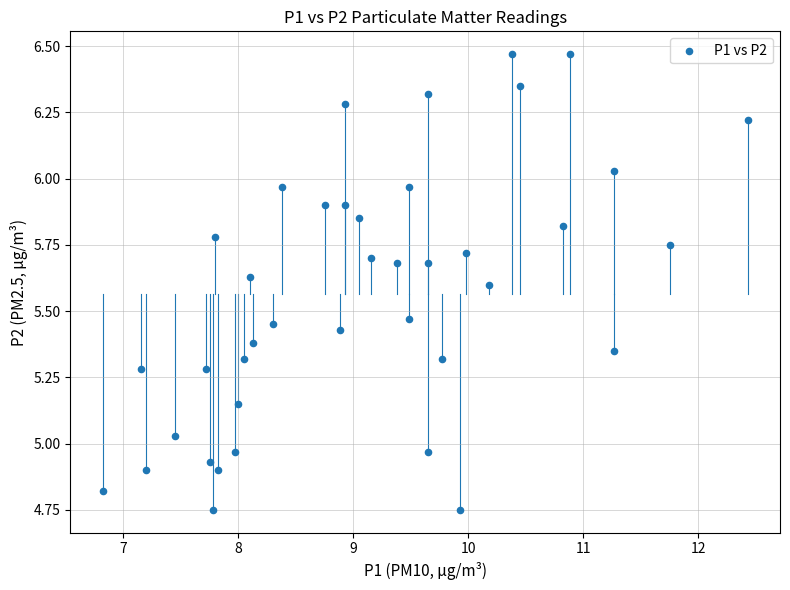

What is the range of Y values (max minus min)?

1.7